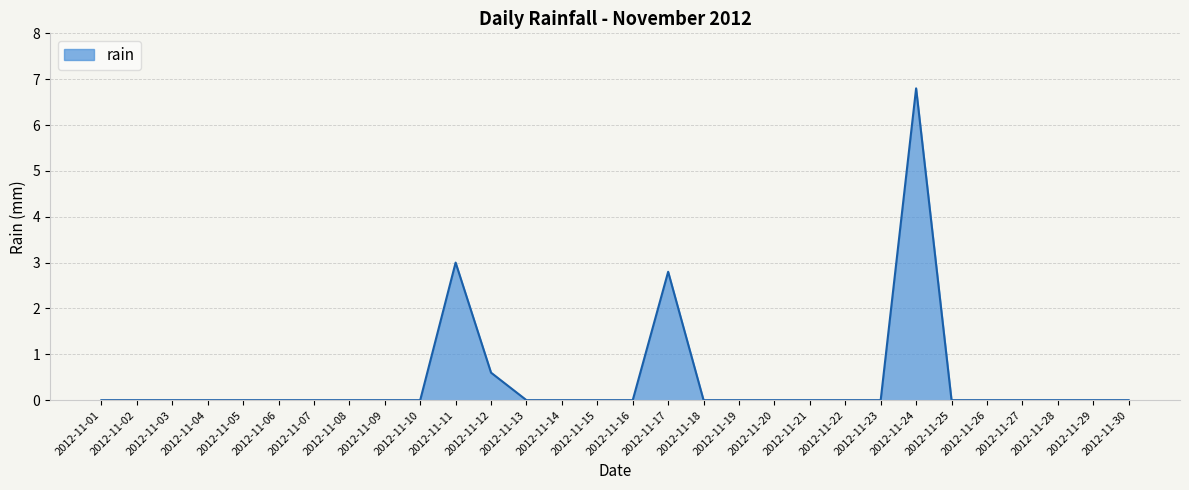

Which has a higher value, 2012-11-17 or 2012-11-08?

2012-11-17